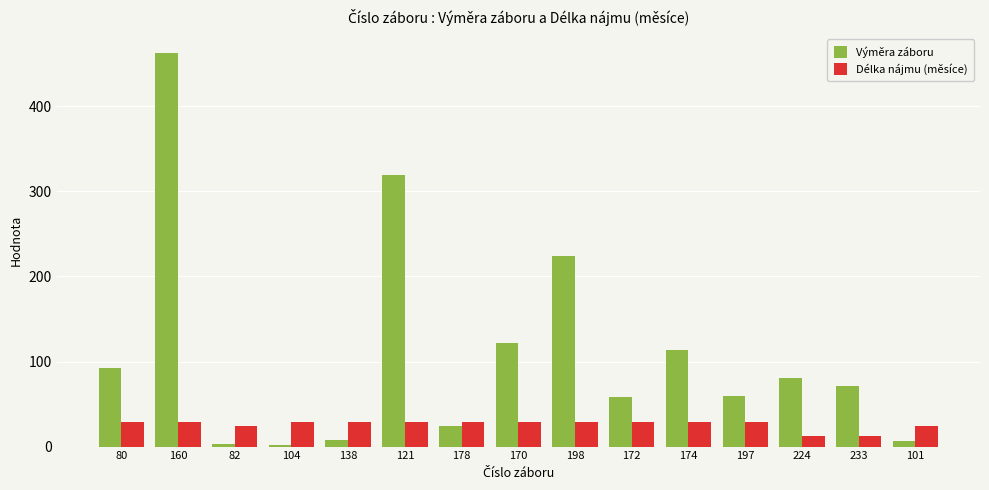

The value of Výměra záboru at 170 is 205. True or false?

False